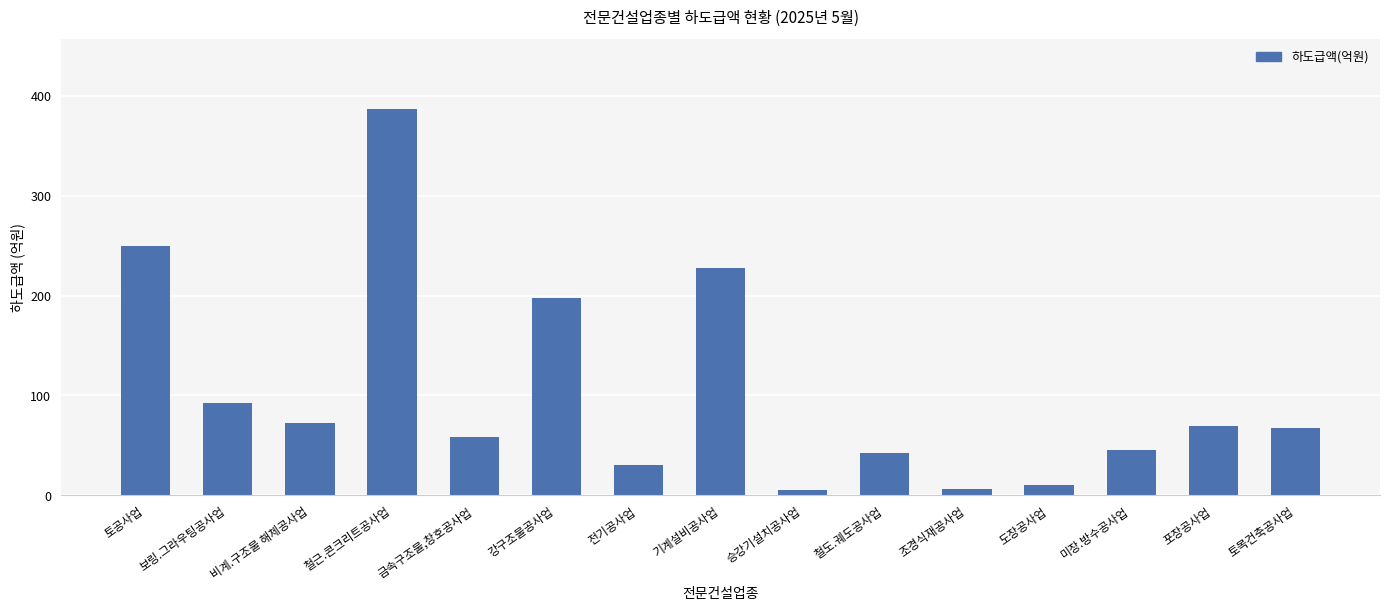

What is the change in value from 철근.콘크리트공사업 to 강구조물공사업?

-189.4